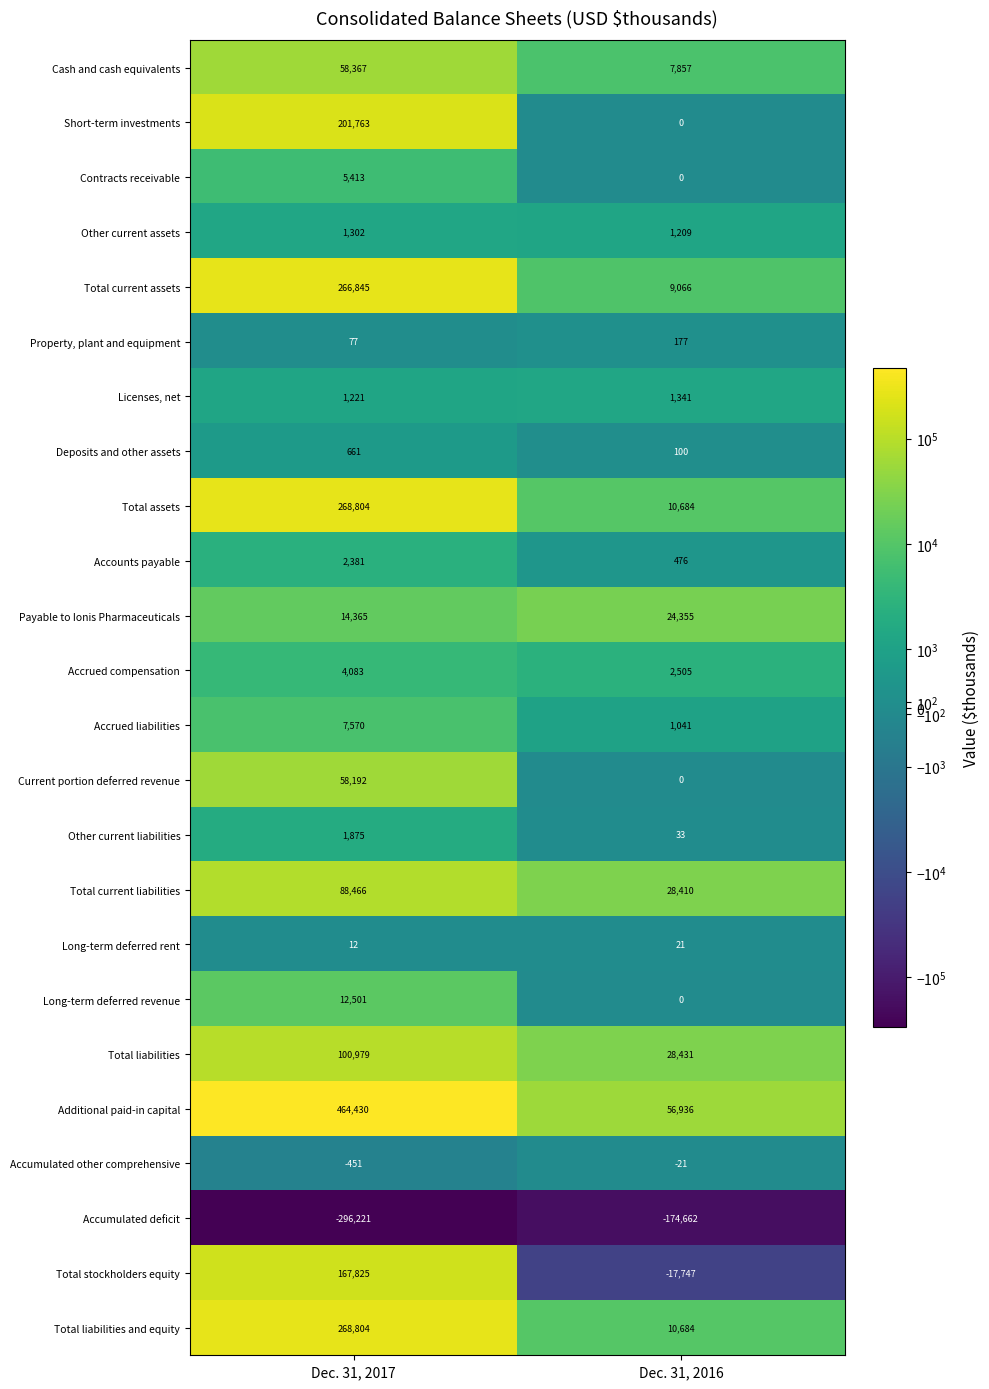

What is the spread (max minus min) of values at Dec. 31, 2017?

760651